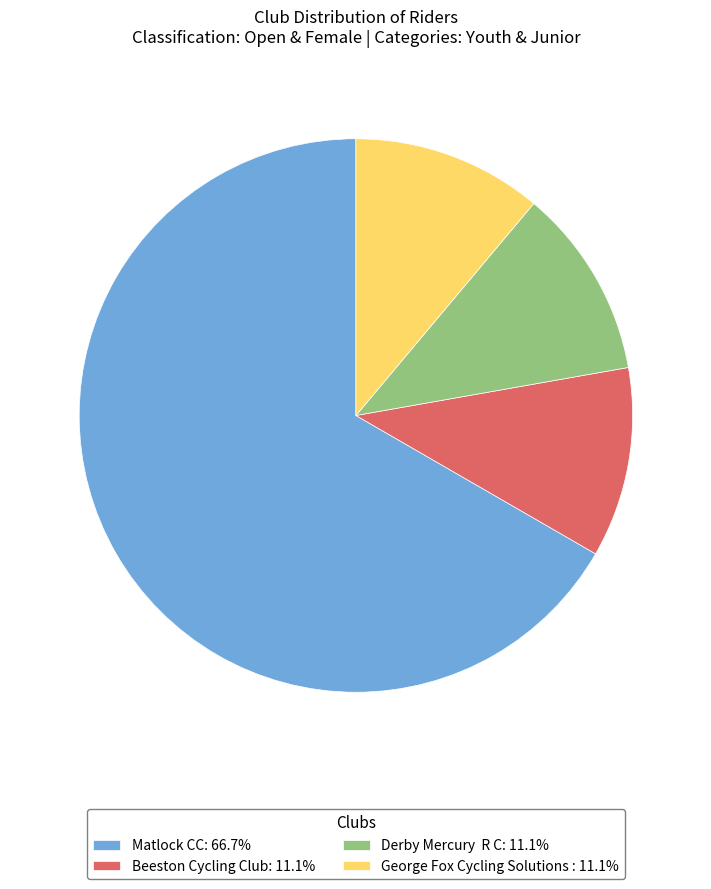

Does any single category account for the majority?

Yes